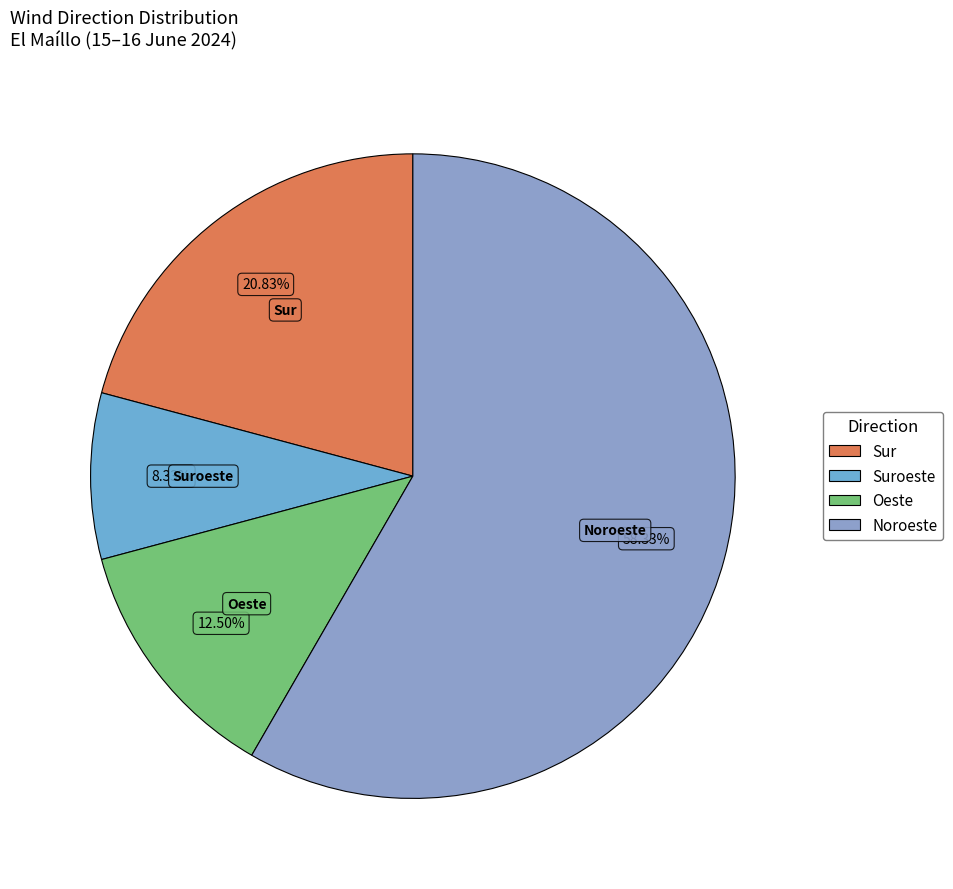

Rank the categories by value from lowest to highest.

Suroeste, Oeste, Sur, Noroeste